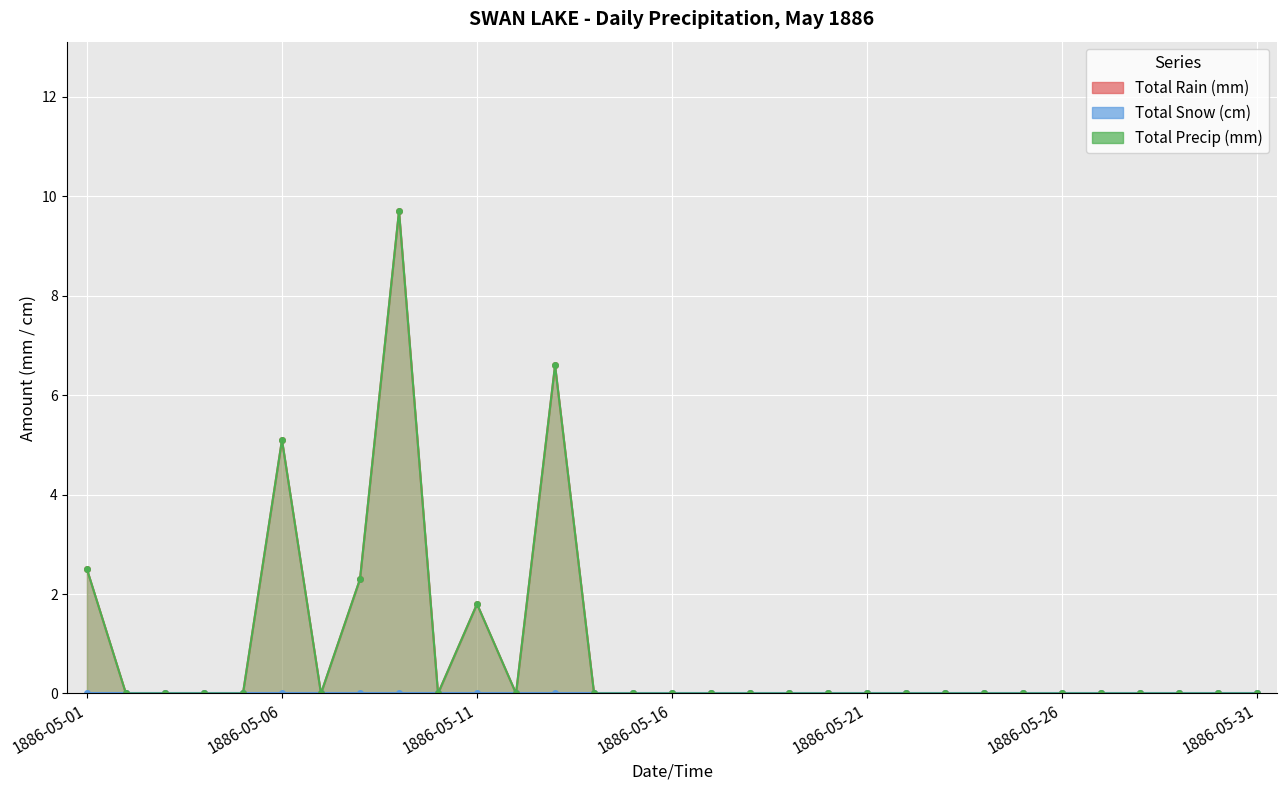

At which label is Total Precip (mm) closest to 4?

1886-05-06